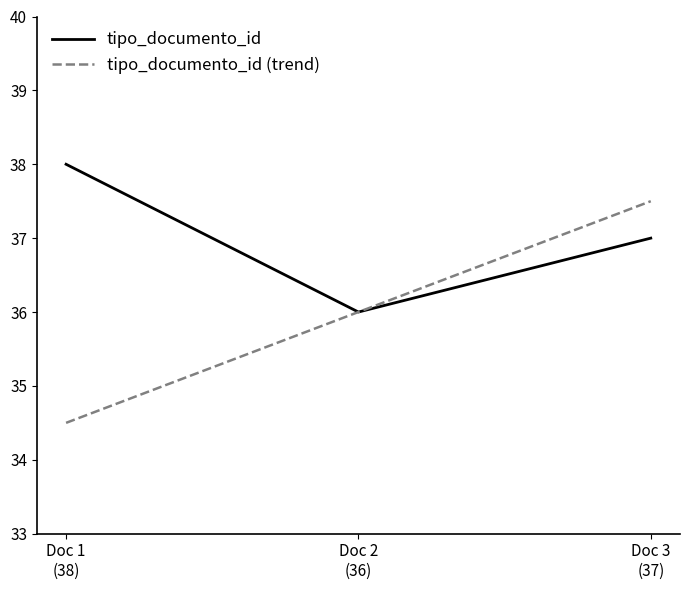

What is the total value across all series at Doc 2
(36)?

72.0